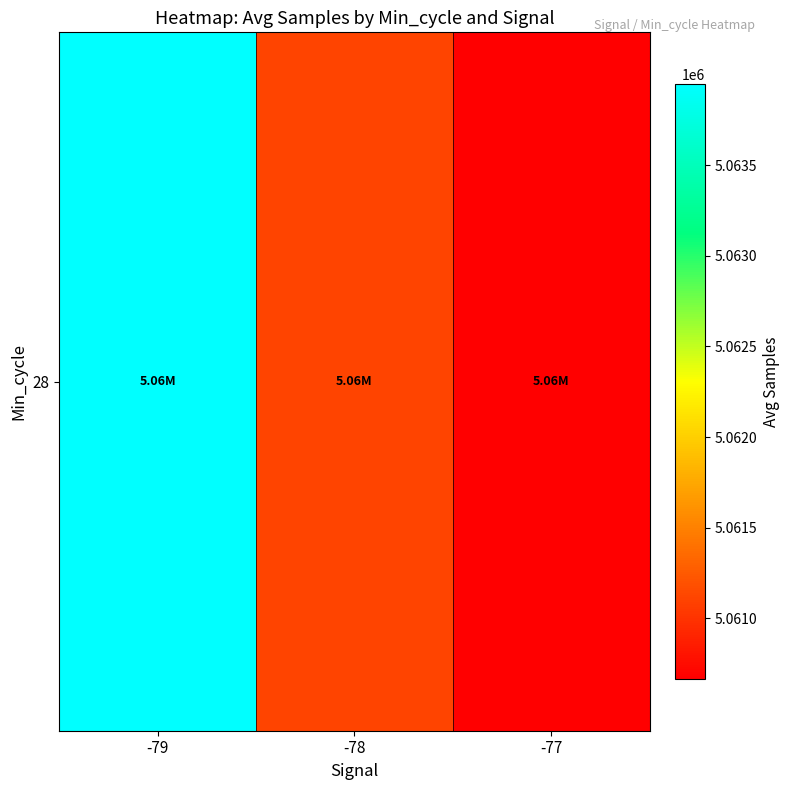

List the labels in order of value, largest first.

-79, -78, -77